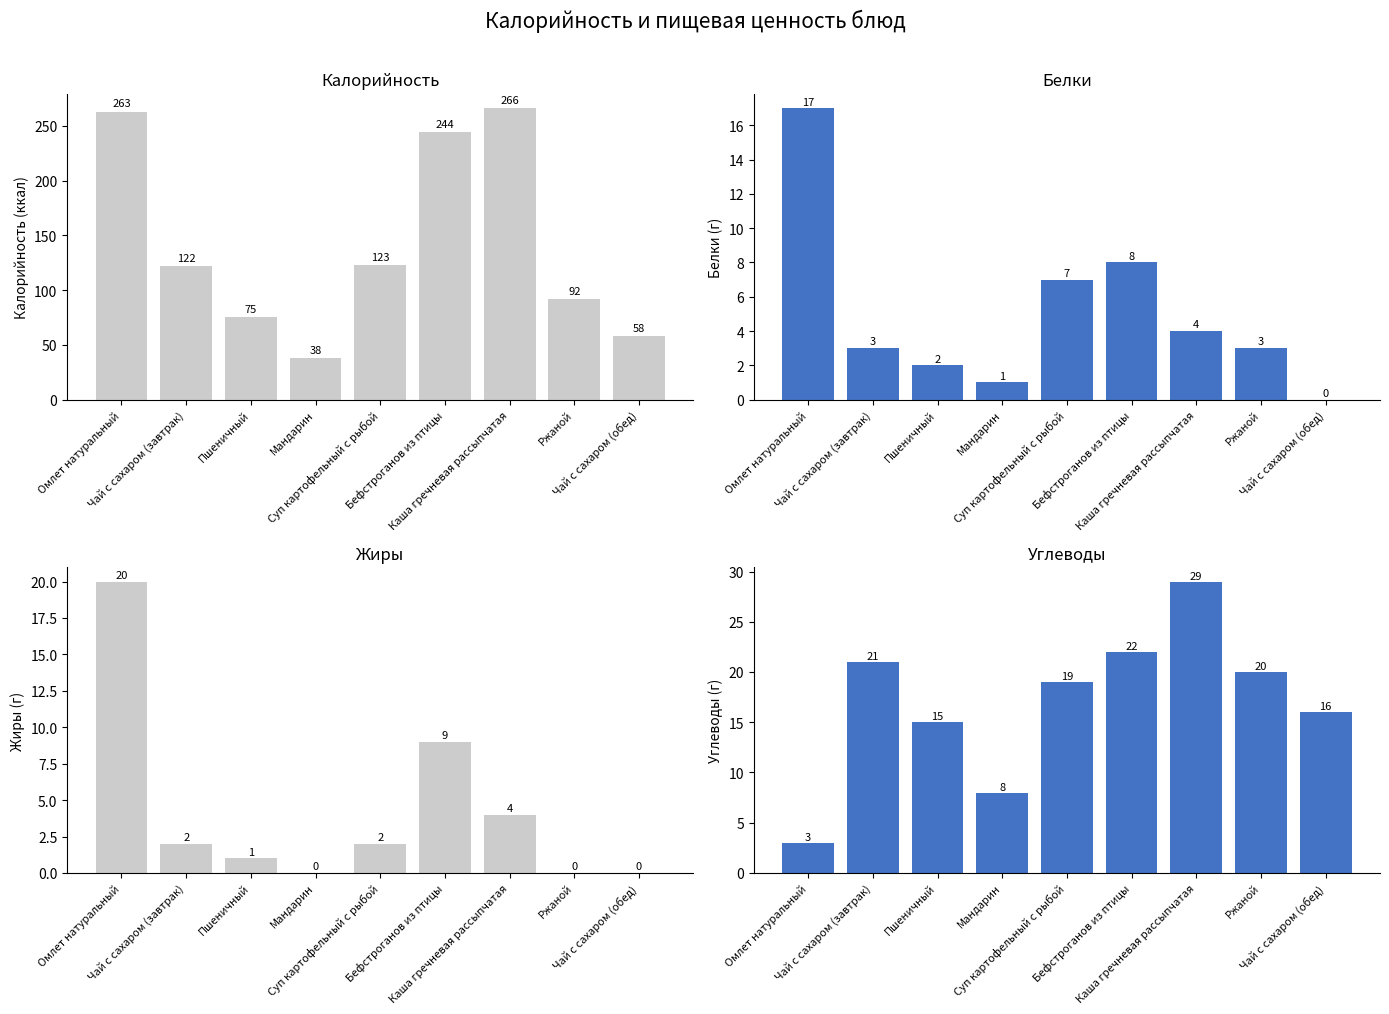

How many values in the Белки series exceed 3?

4